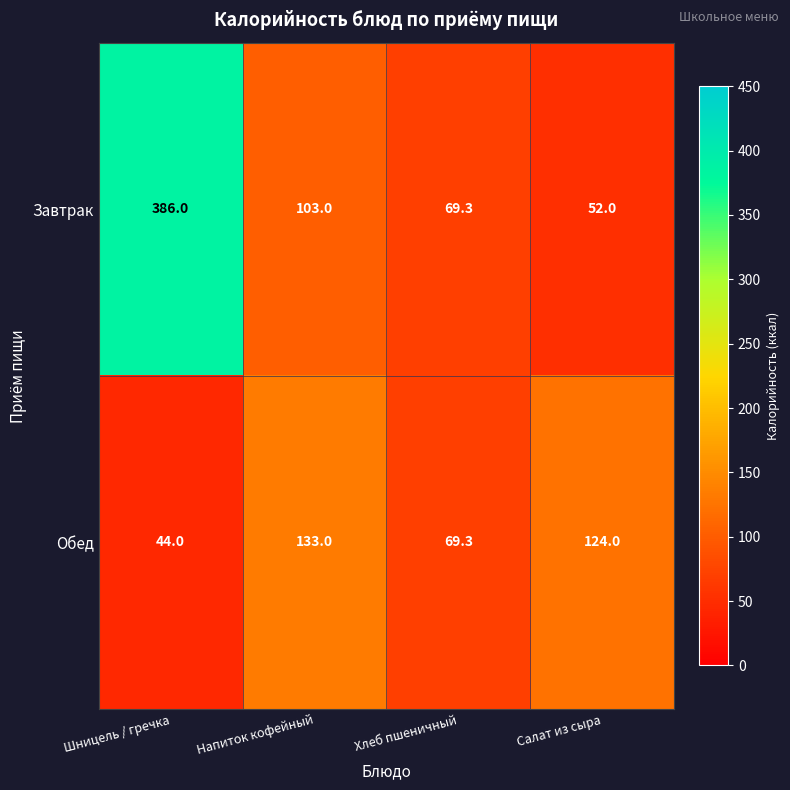

Reading left to right, what are all the values shown in this chart?

Завтрак: 386.0	103.0	69.3	52.0
Обед: 44.0	133.0	69.3	124.0